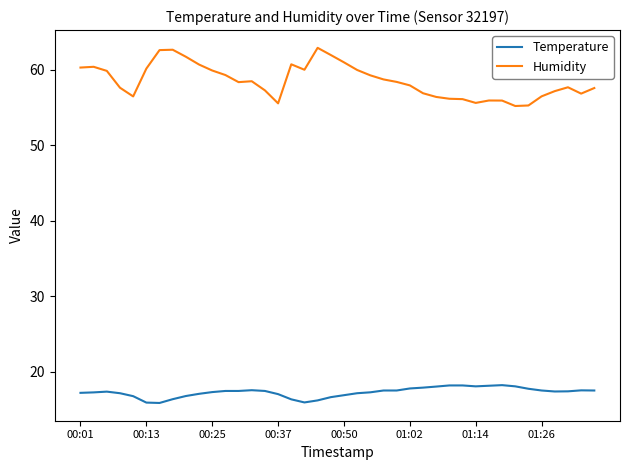

Which series has the largest range (max minus min)?

Humidity